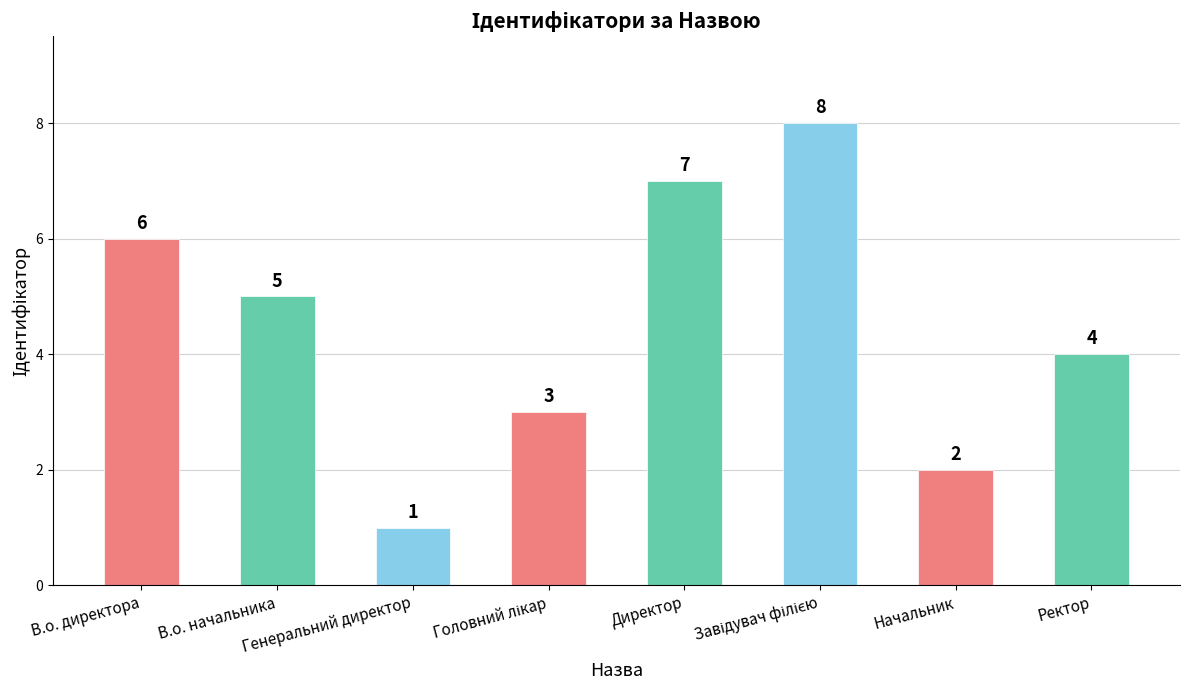

How many data points are less than 5?

4